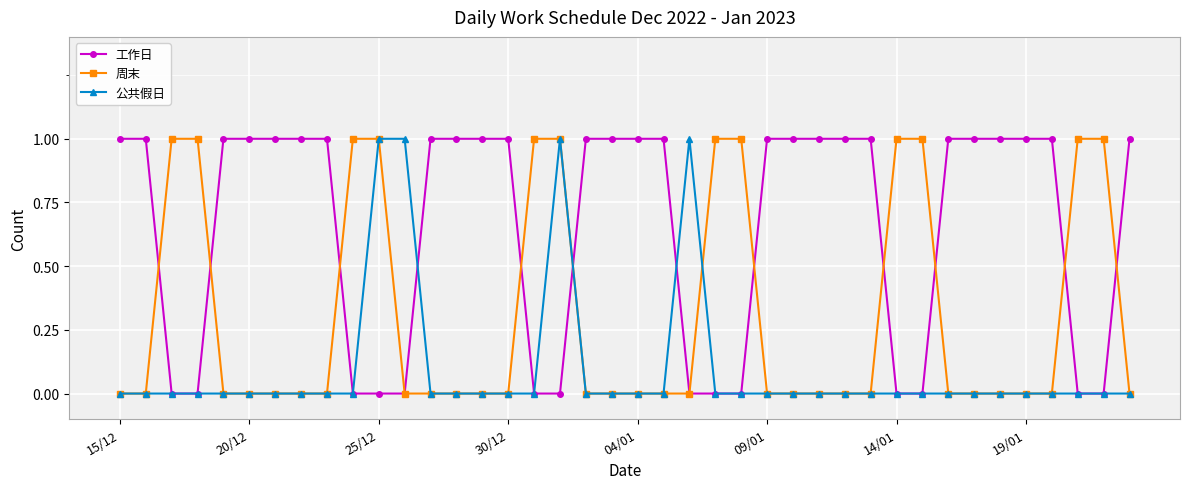

Which series has the largest total across all categories?

工作日